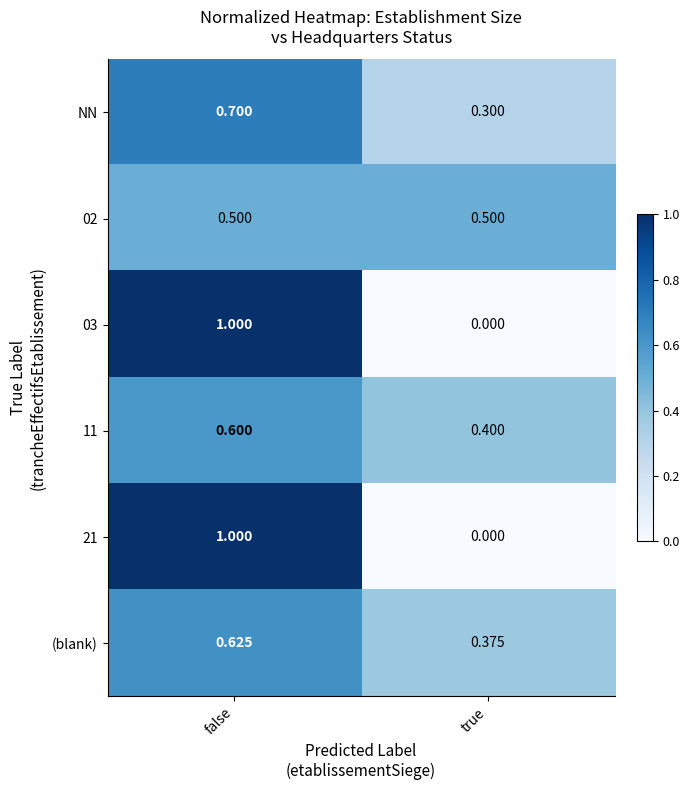

What is the total value across all series at true?

1.6